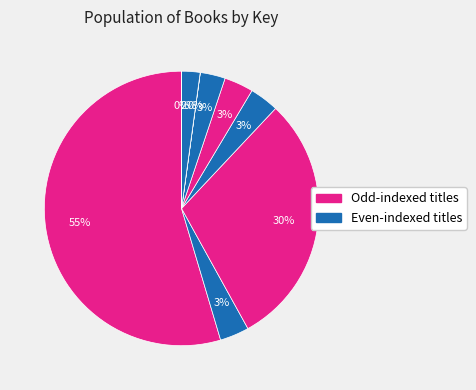

Count the number of slices in the pie.

9